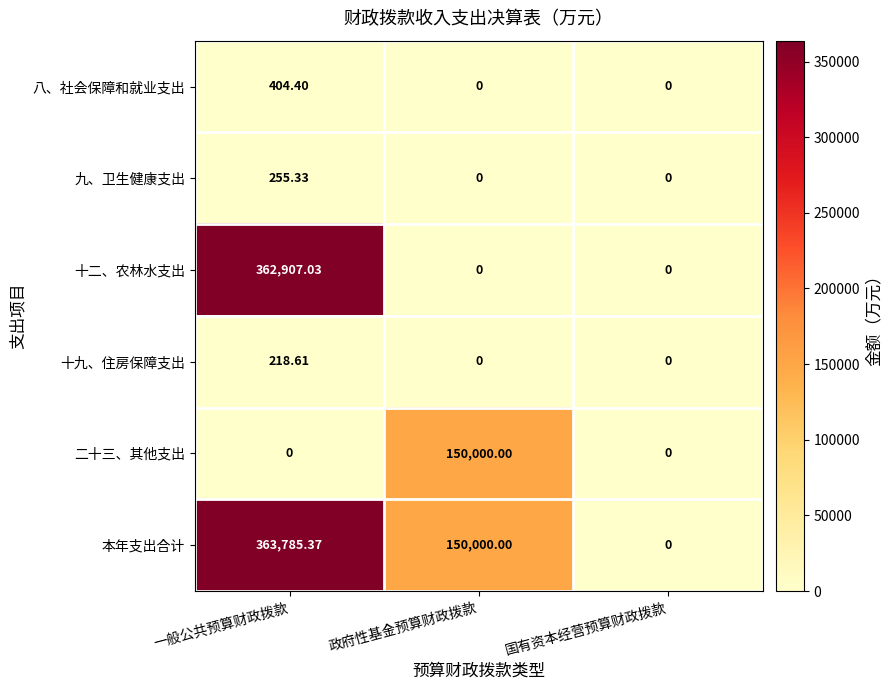

Which series has the largest range (max minus min)?

本年支出合计